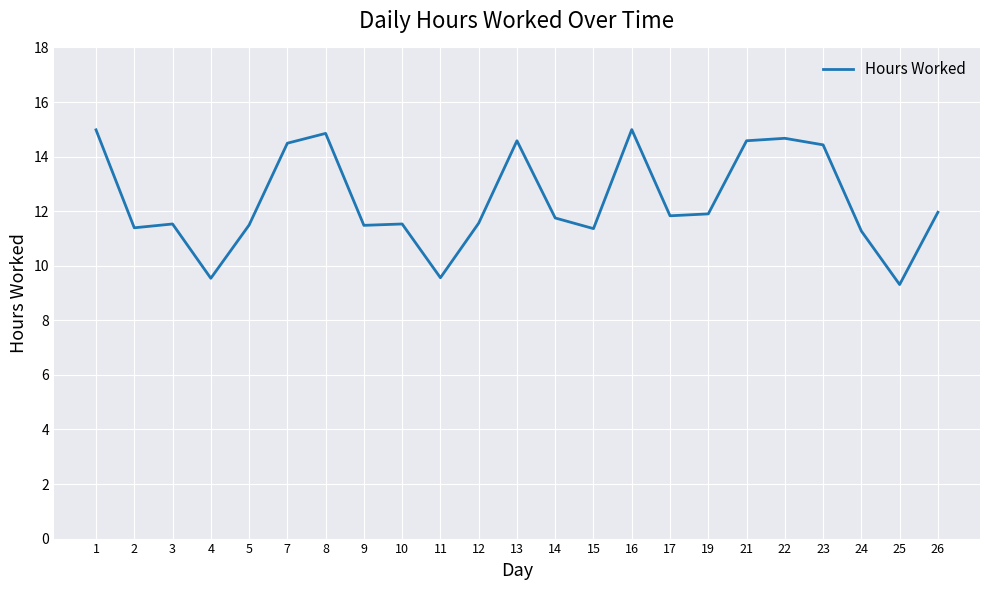

At which label does the data first exceed 11?

1